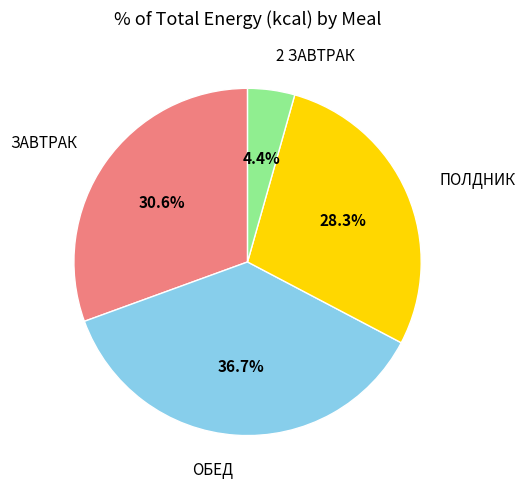

How many slices are in this pie chart?

4